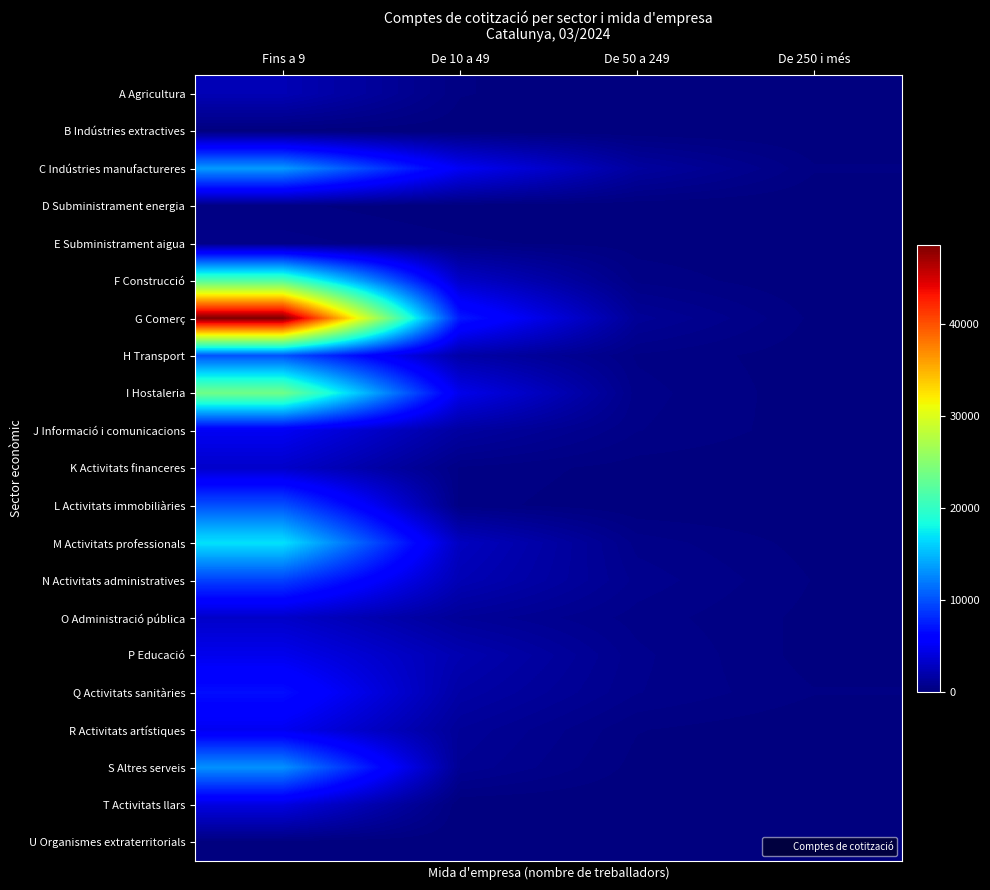

How many series are shown in this chart?

21